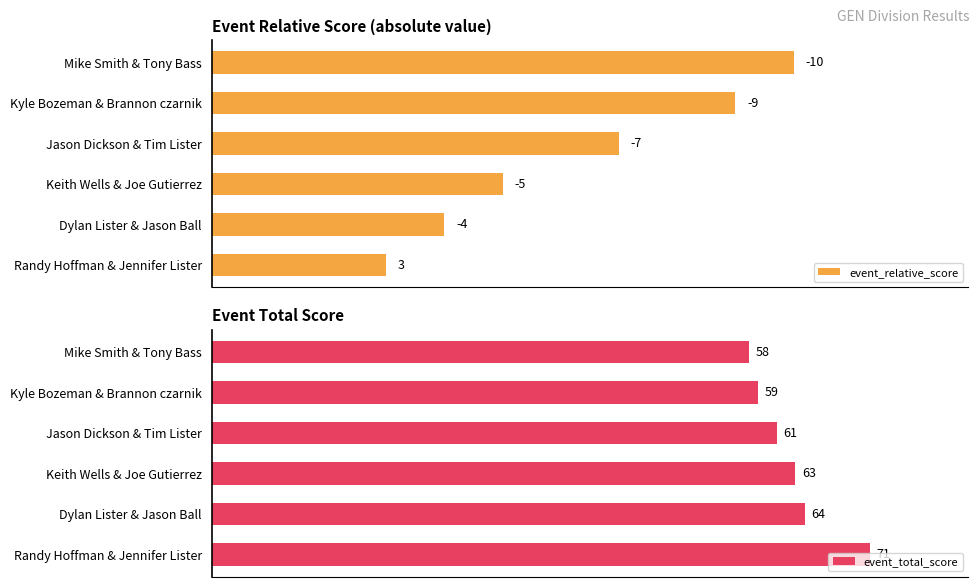

What are all the series names shown in the legend?

event_relative_score, event_total_score